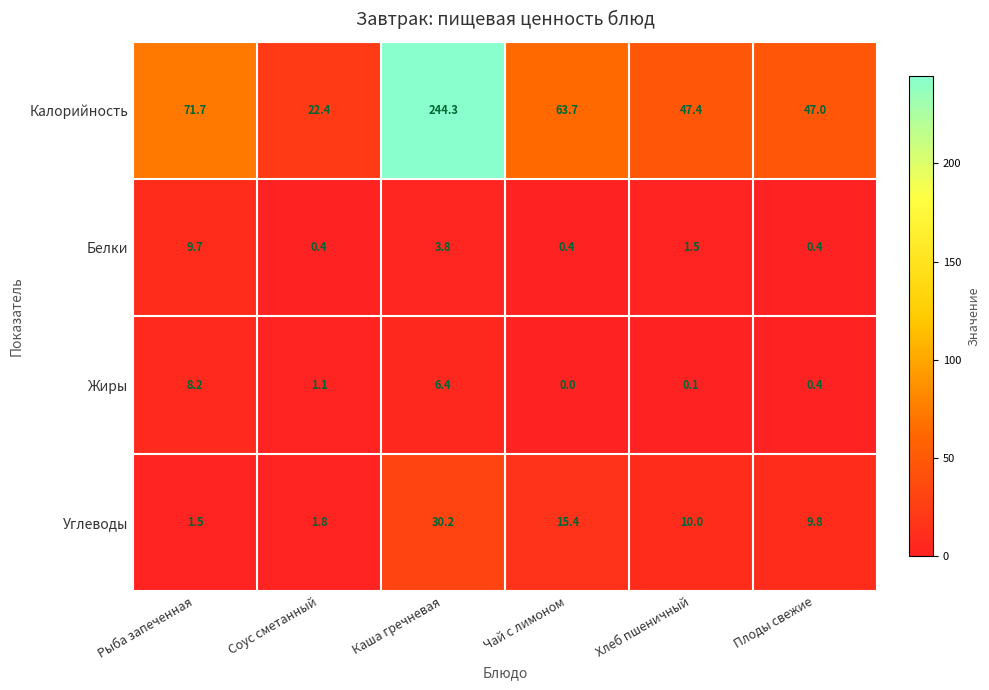

Which series has the widest spread of values?

Калорийность